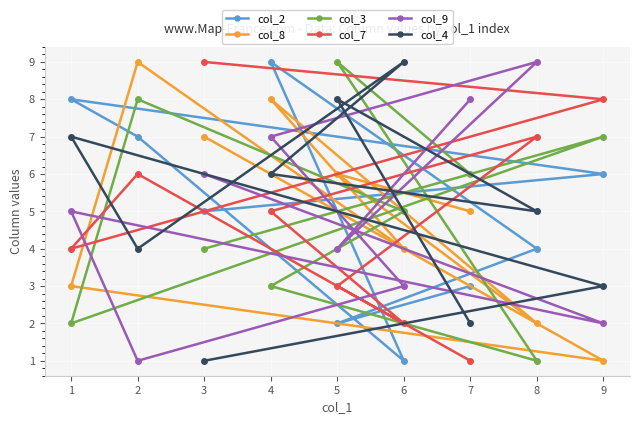

What is the minimum value for col_2?

1